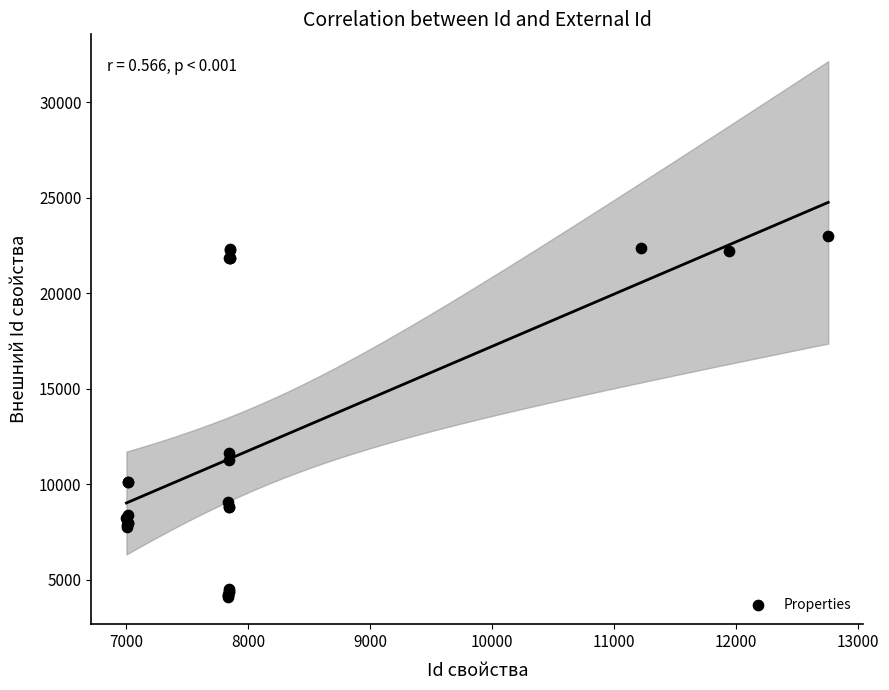

What Y value in the scatter plot is closest to 13536?

11650